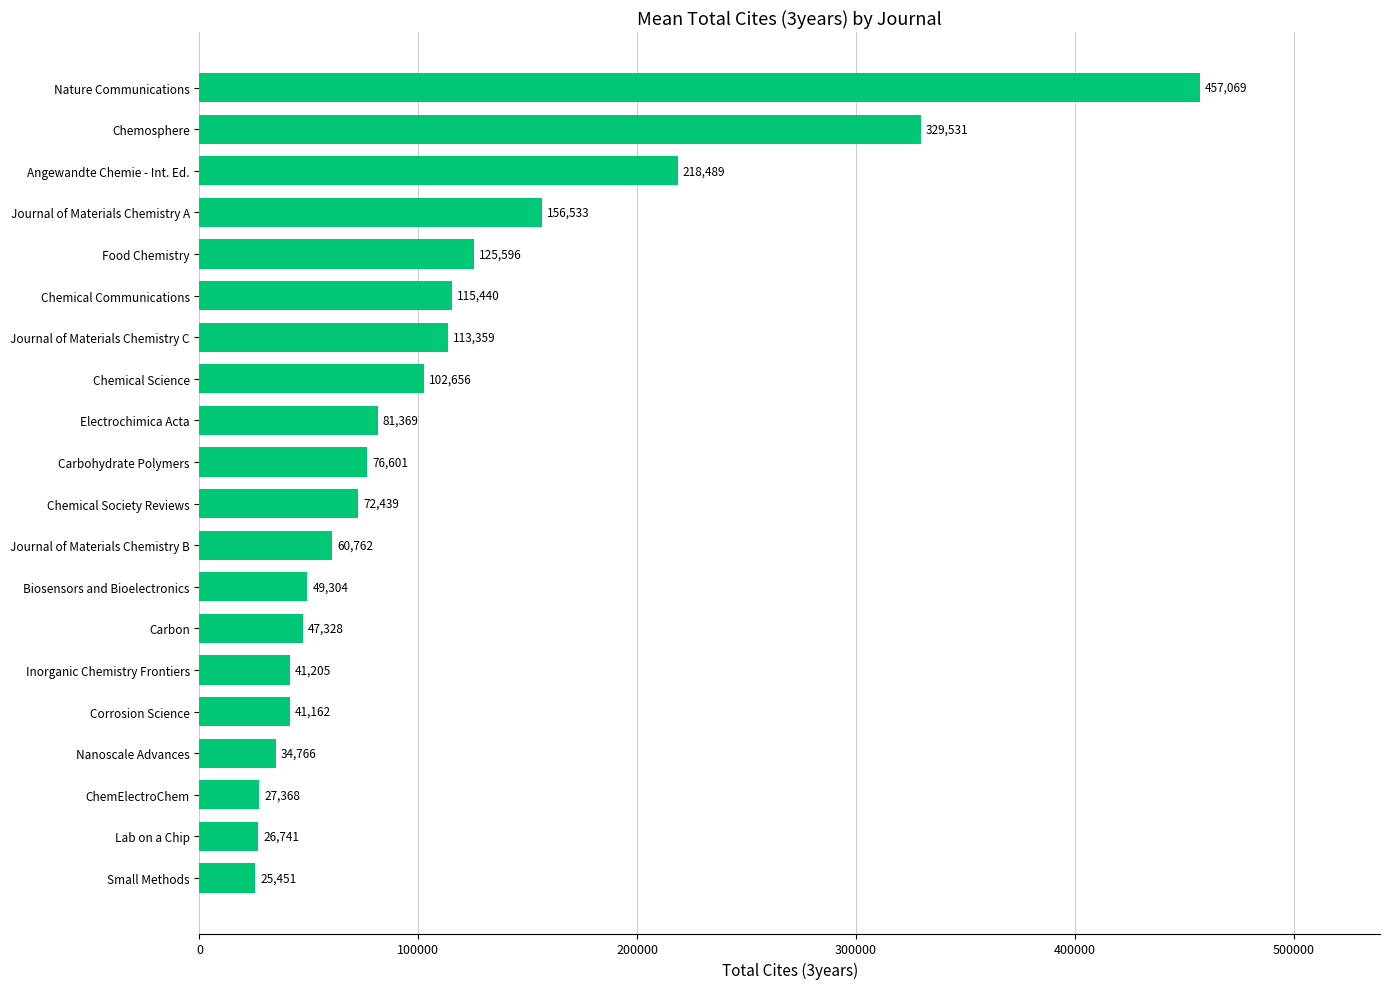

Rank the categories by value from highest to lowest.

Nature Communications, Chemosphere, Angewandte Chemie - Int. Ed., Journal of Materials Chemistry A, Food Chemistry, Chemical Communications, Journal of Materials Chemistry C, Chemical Science, Electrochimica Acta, Carbohydrate Polymers, Chemical Society Reviews, Journal of Materials Chemistry B, Biosensors and Bioelectronics, Carbon, Inorganic Chemistry Frontiers, Corrosion Science, Nanoscale Advances, ChemElectroChem, Lab on a Chip, Small Methods